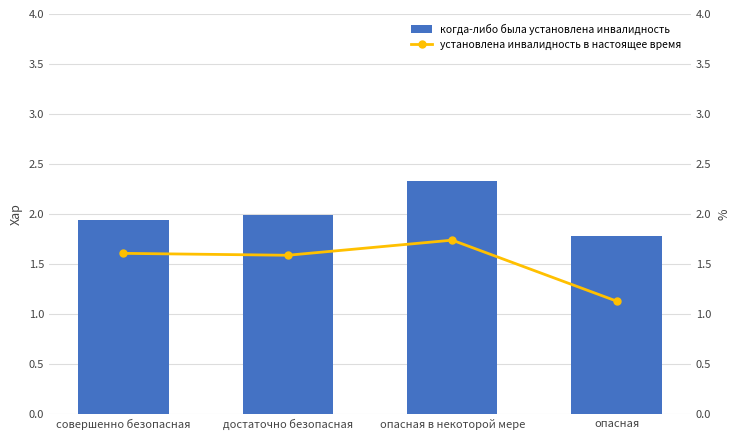

How many установлена инвалидность в настоящее время values are between 1 and 2?

4